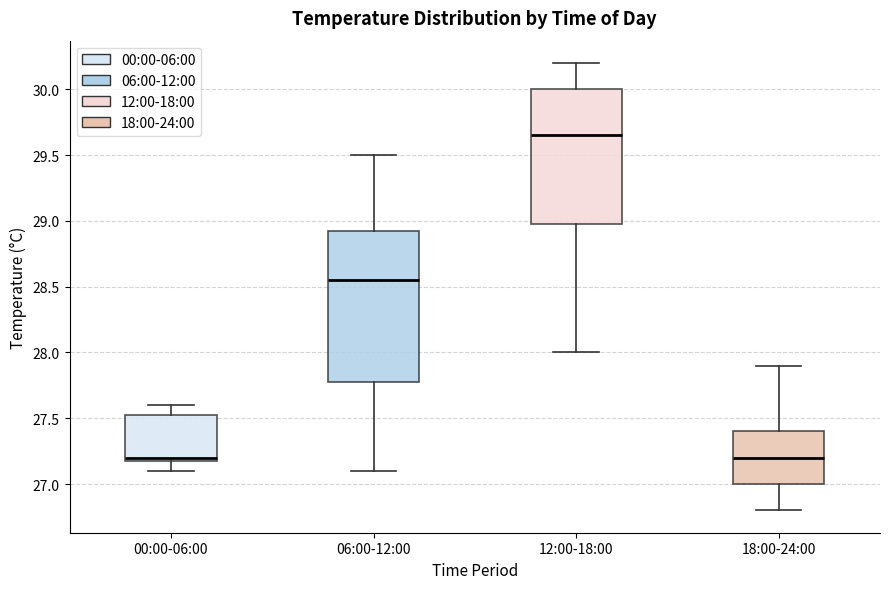

Reading left to right, read every box against the y-axis: the position of its median line, the range the box covers, and the ends of its whiskers. The values are not printed on the chart, so give them approximately, as read against the axis.

00:00-06:00: median 27.20 (just above the box's lower edge), box 27.20 to 27.55, whiskers 27.10 to 27.60
06:00-12:00: median 28.55, box 27.80 to 28.95, whiskers 27.10 to 29.50
12:00-18:00: median 29.65, box 29.00 to 30.00, whiskers 28.00 to 30.20
18:00-24:00: median 27.20, box 27.00 to 27.40, whiskers 26.80 to 27.90